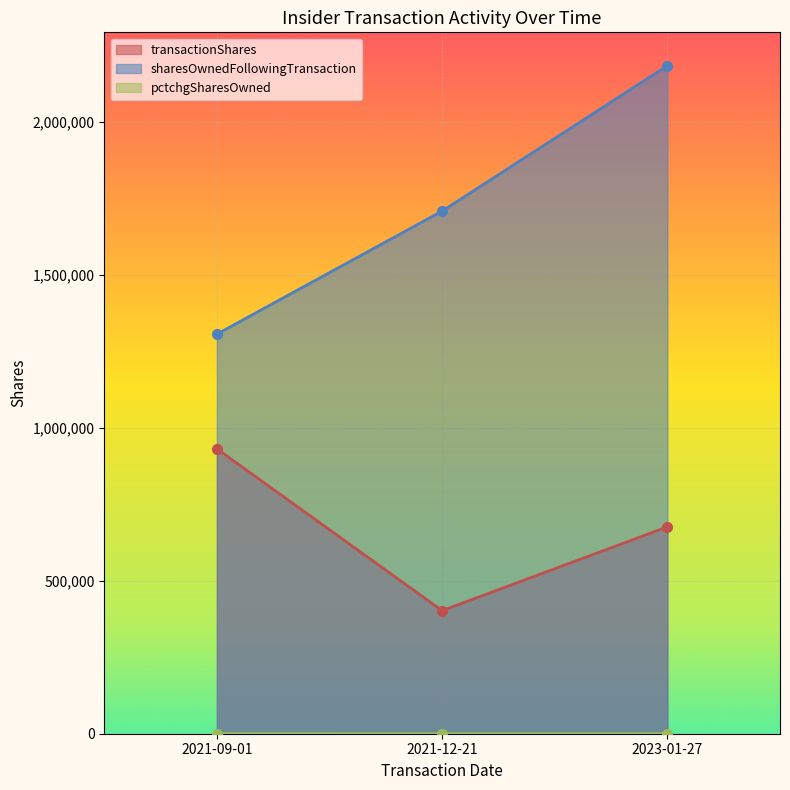

Reading left to right, list all the values displayed in this chart.

transactionShares: 2021-09-01=931064	2021-12-21=402340	2023-01-27=676110
sharesOwnedFollowingTransaction: 2021-09-01=1306064	2021-12-21=1708404	2023-01-27=2183344
pctchgSharesOwned: 2021-09-01=248	2021-12-21=31	2023-01-27=45